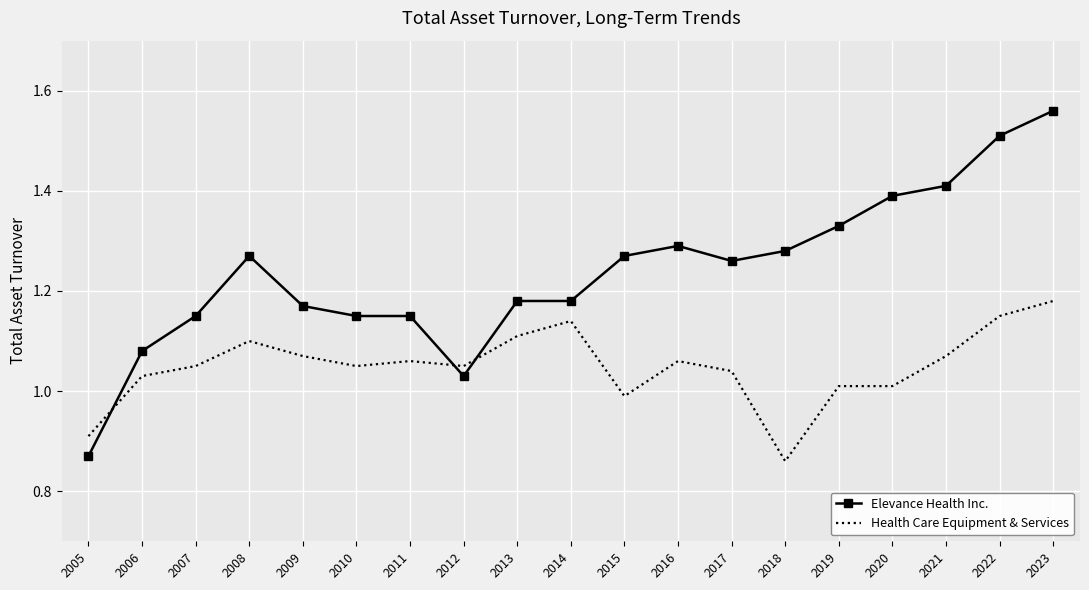

The Health Care Equipment & Services series shows 0.4 at 2012. True or false?

False